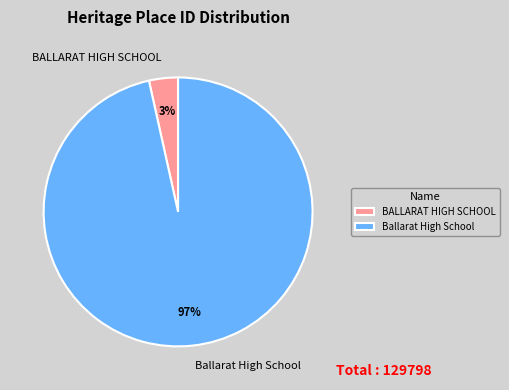

Is it true that BALLARAT HIGH SCHOOL is 11% of the pie?

False